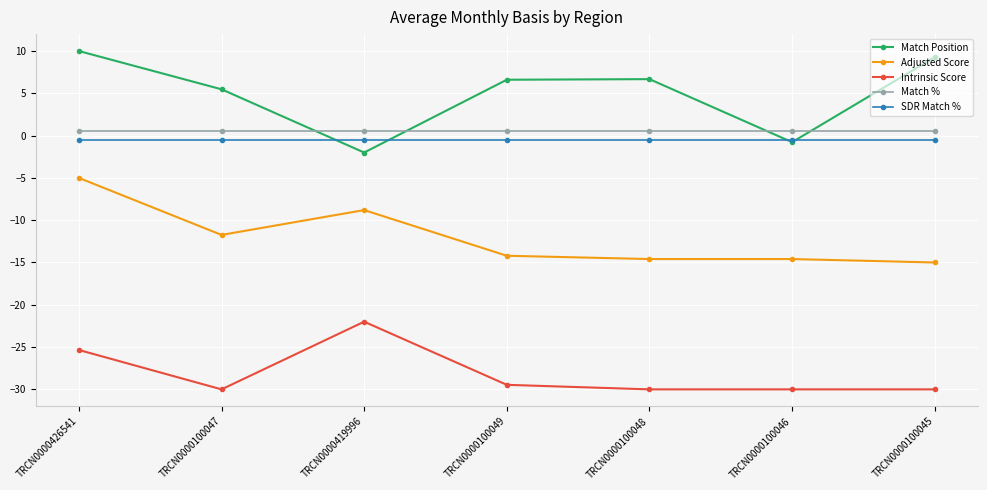

What is the difference between the highest and lowest values at TRCN0000100048?

36.7